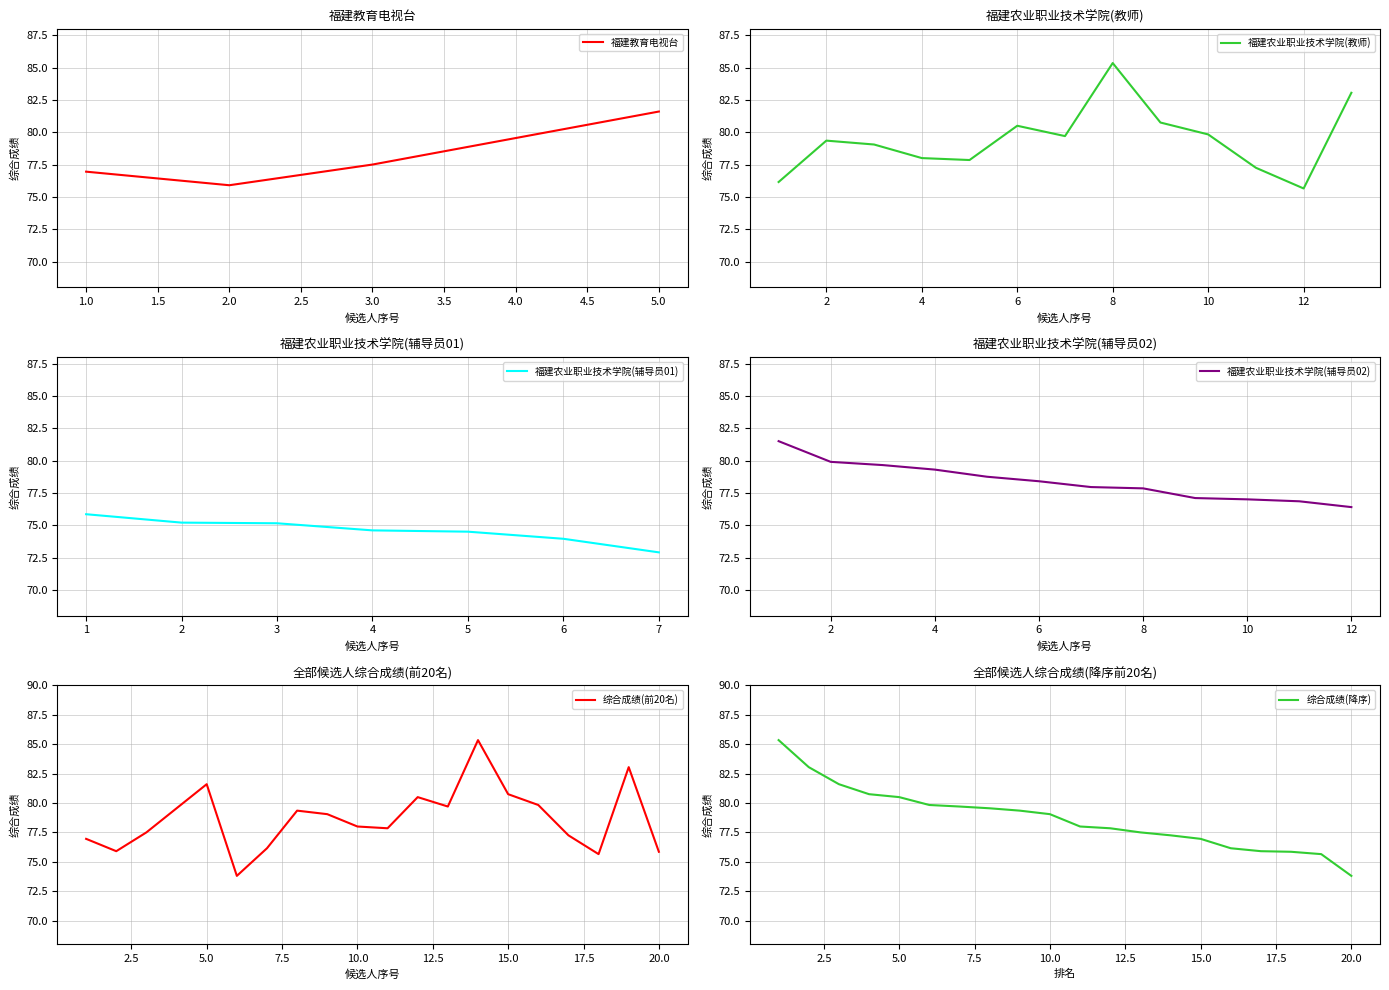

At which label does 福建教育电视台 reach its minimum?

2.0